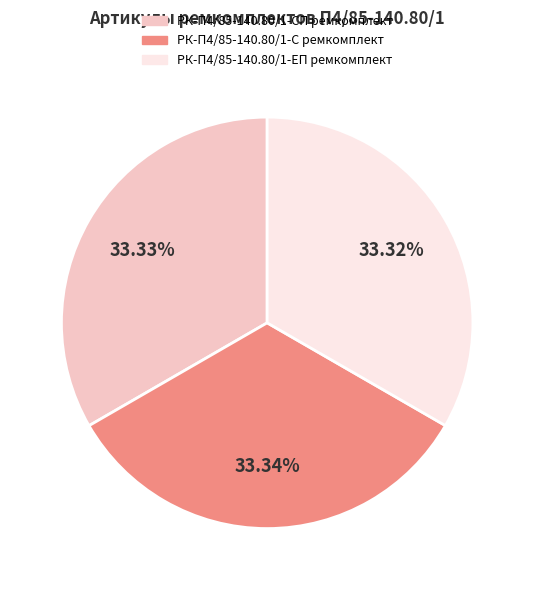

Is there a majority slice in this chart?

No